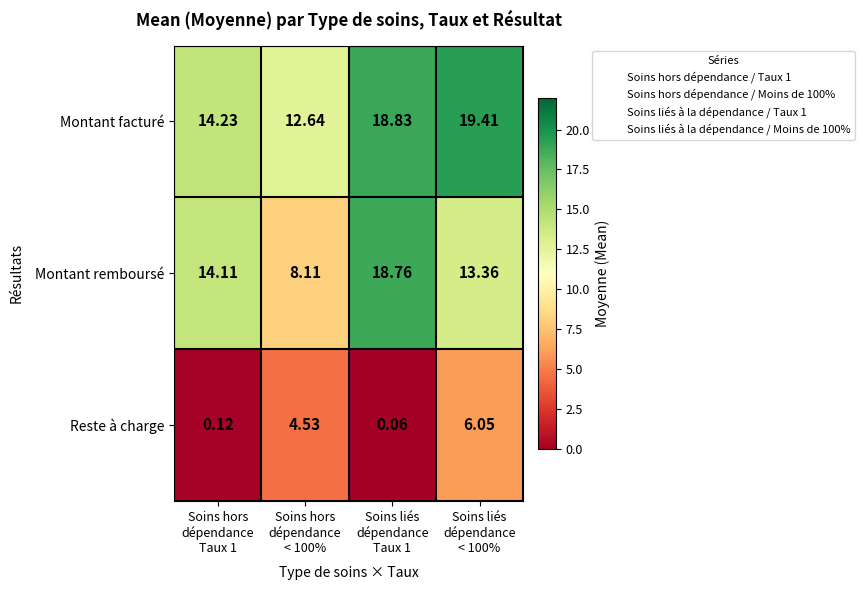

List the series in order of their overall mean, highest first.

Montant facturé, Montant remboursé, Reste à charge